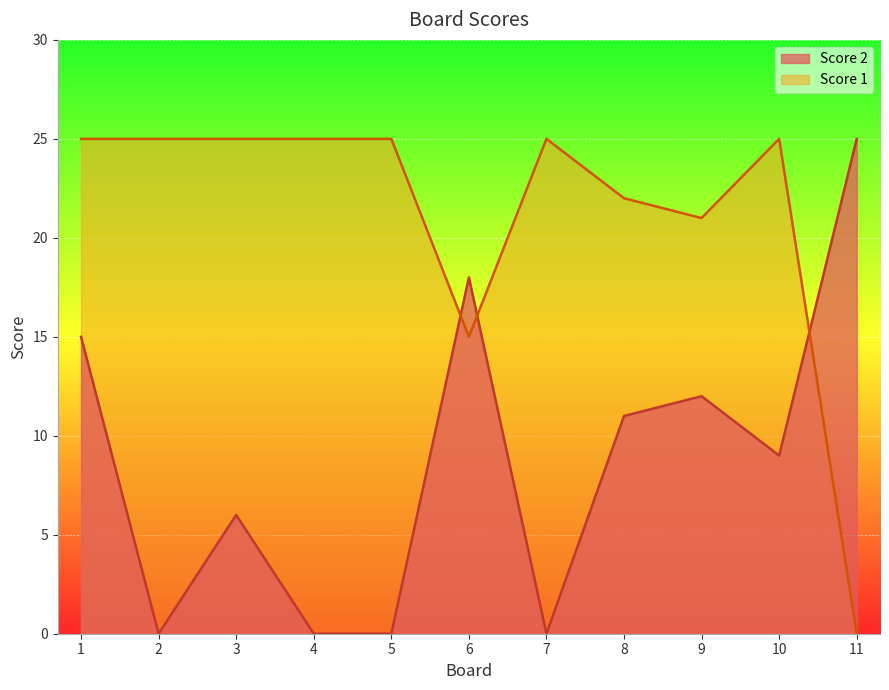

Is it true that Score 2 equals 37 at 11?

False